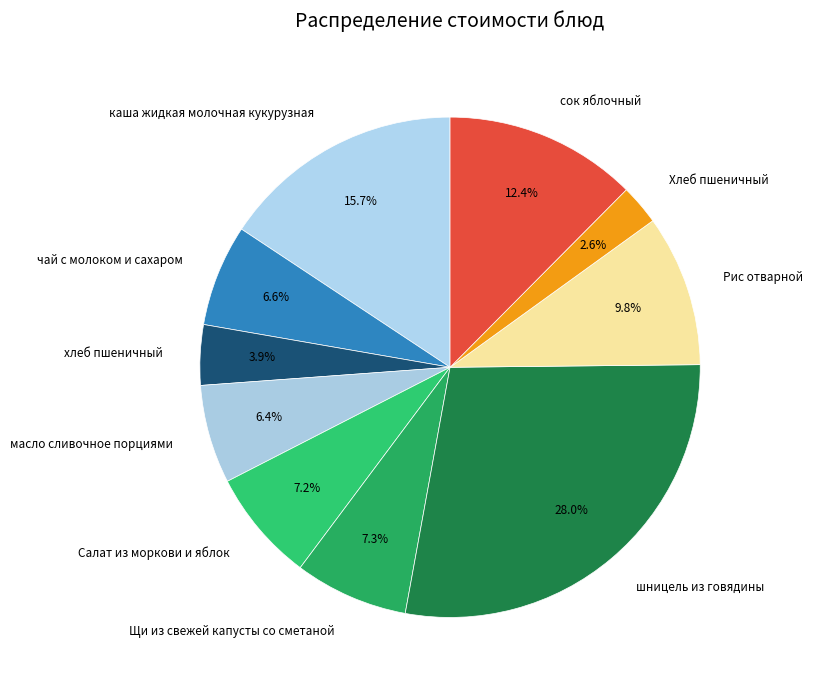

To the nearest percent, what percentage of the pie is каша жидкая молочная кукурузная?

16%